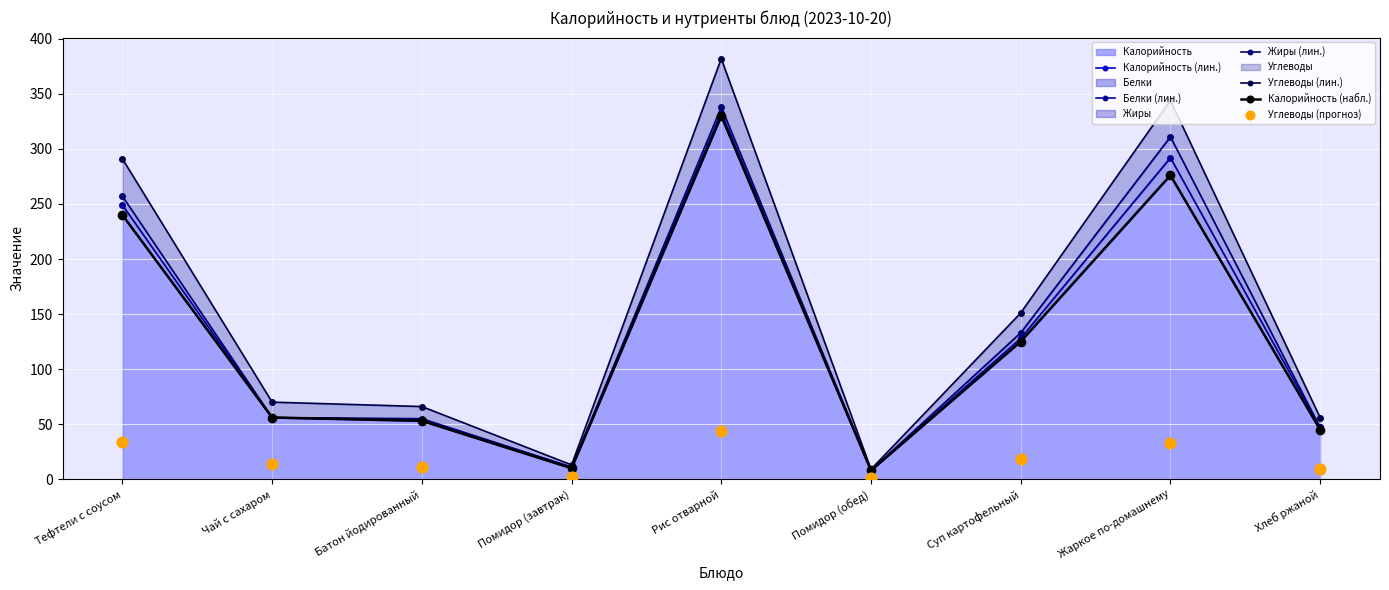

The value of Калорийность at Жаркое по-домашнему is 276. True or false?

True